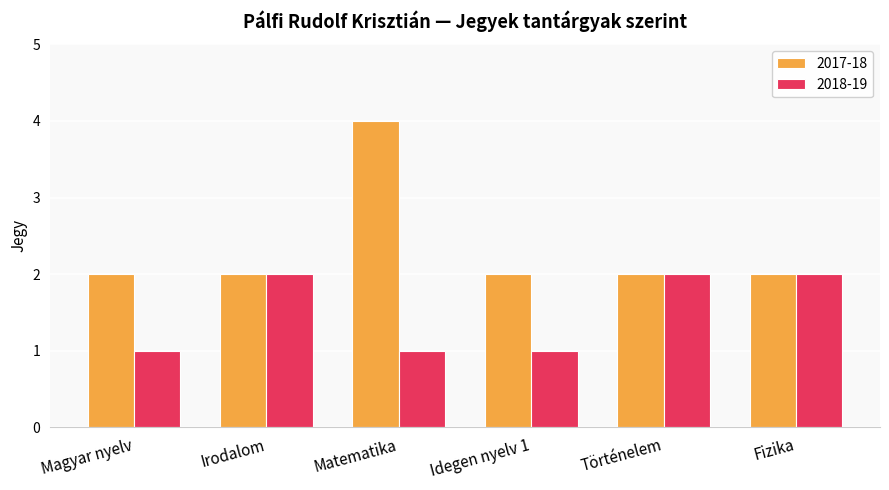

Which series has the largest range (max minus min)?

2017-18